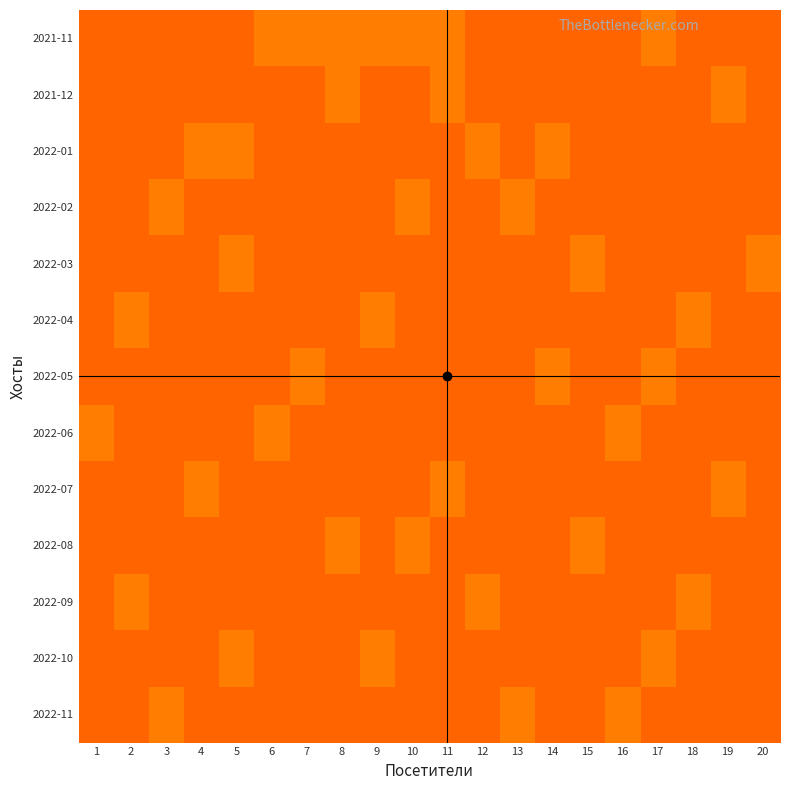

Between 1 and 14, which is larger?

1